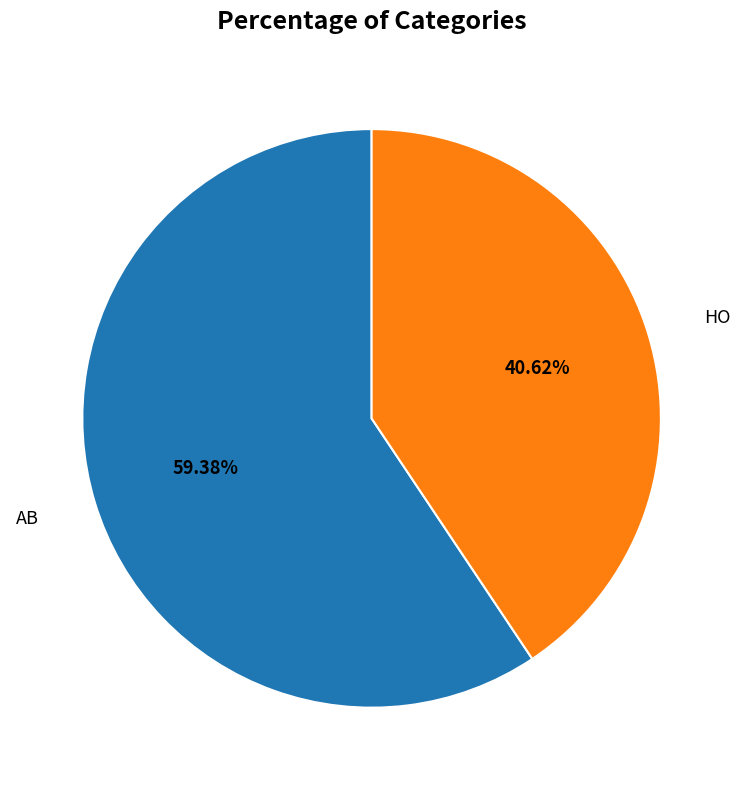

What is the ratio of the value at AB to the value at HO?

1.5